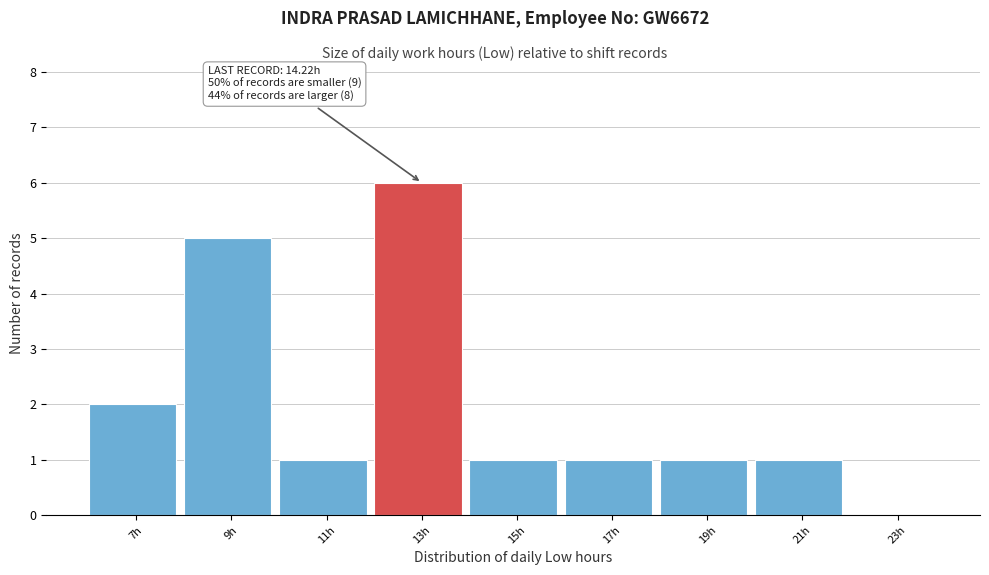

Reading left to right, transcribe all the data shown in this chart.

7h=2	9h=5	11h=1	13h=6	15h=1	17h=1	19h=1	21h=1	23h=0